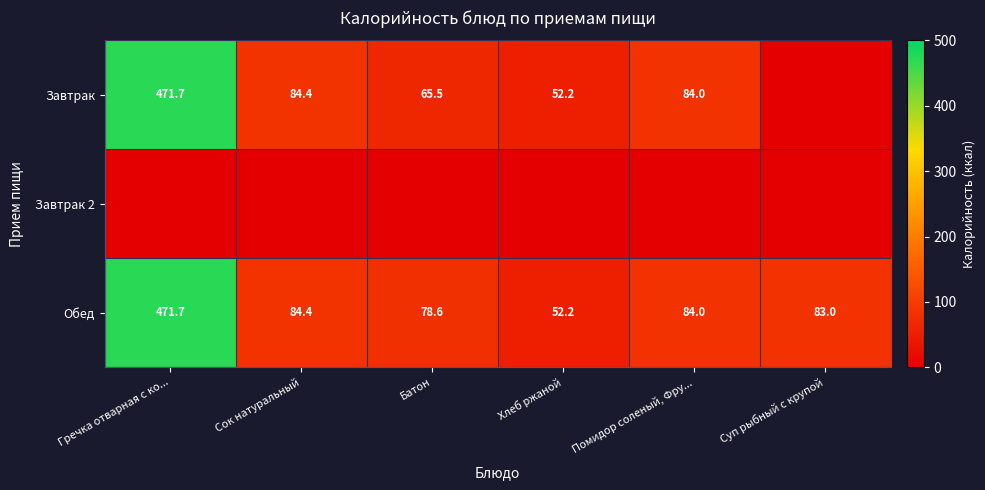

The value of Завтрак at Хлеб ржаной is 82.6. True or false?

False